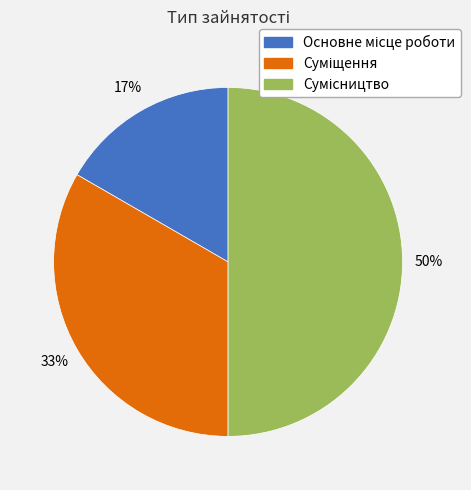

To the nearest percent, what is the difference between the largest and smallest slice percentages?

33%